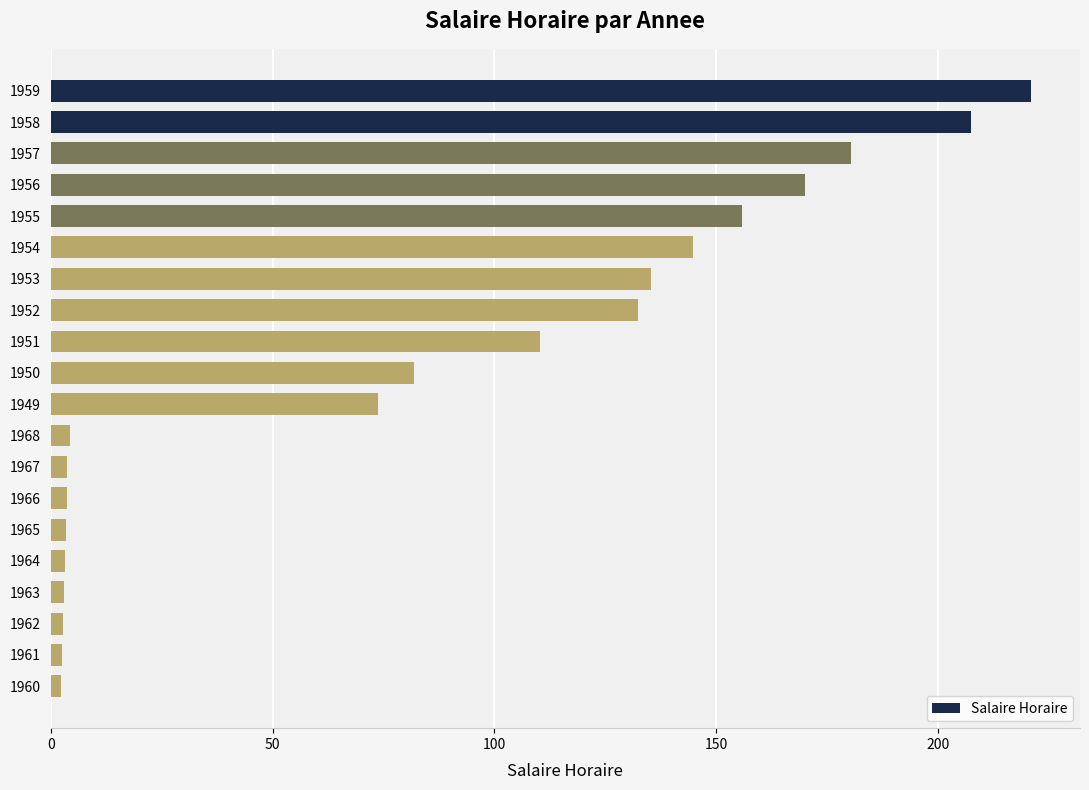

Does the chart contain stacked bars?

No